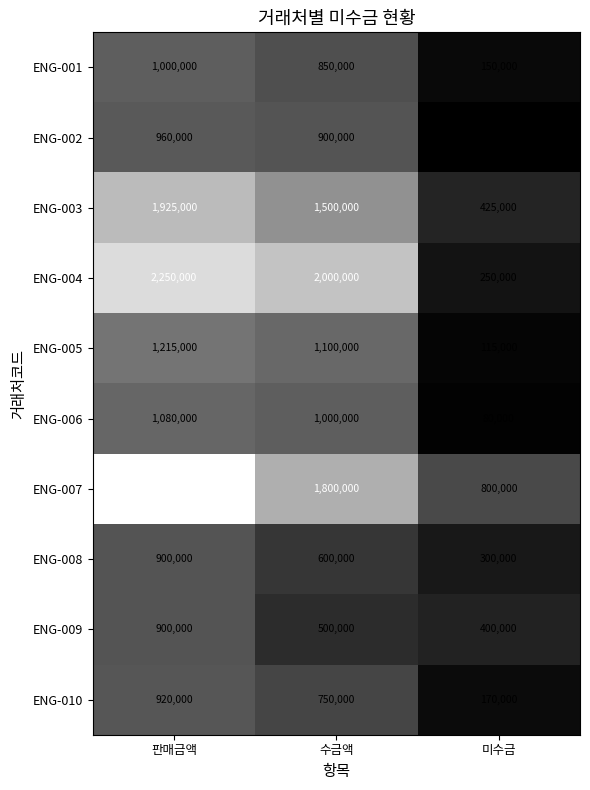

What is the maximum value for ENG-005?

1215000